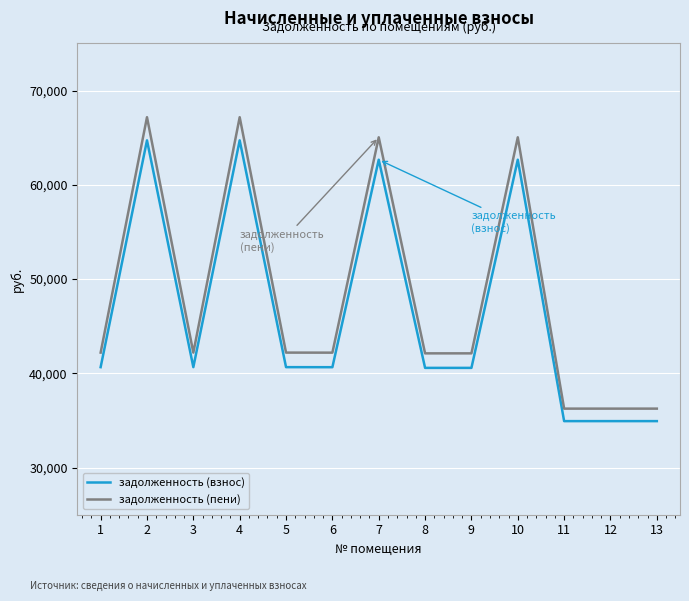

Count the number of data series in this chart.

2